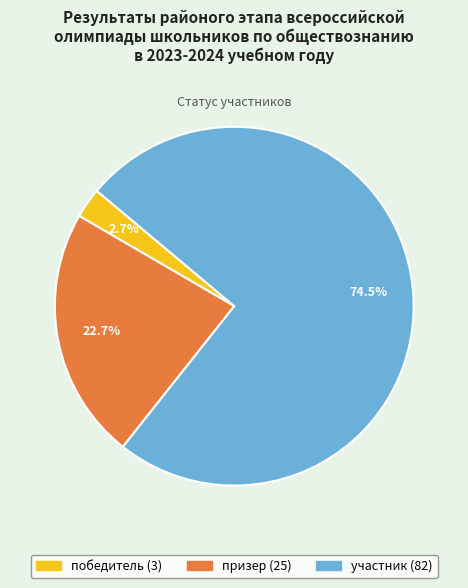

How many segments does this pie chart have?

3